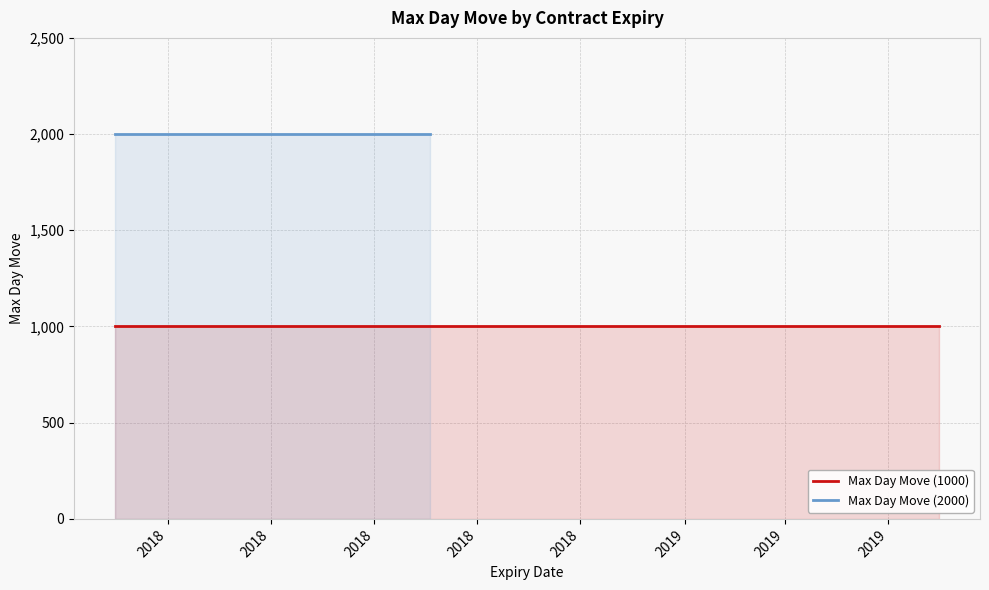

What is the smallest value displayed?

1000